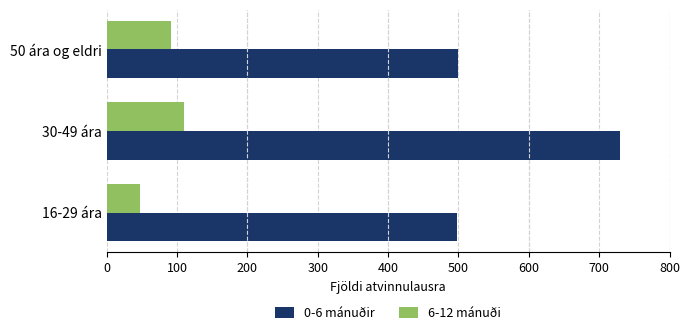

True or false: 6-12 mánuði has a value of 47 at 16-29 ára.

True